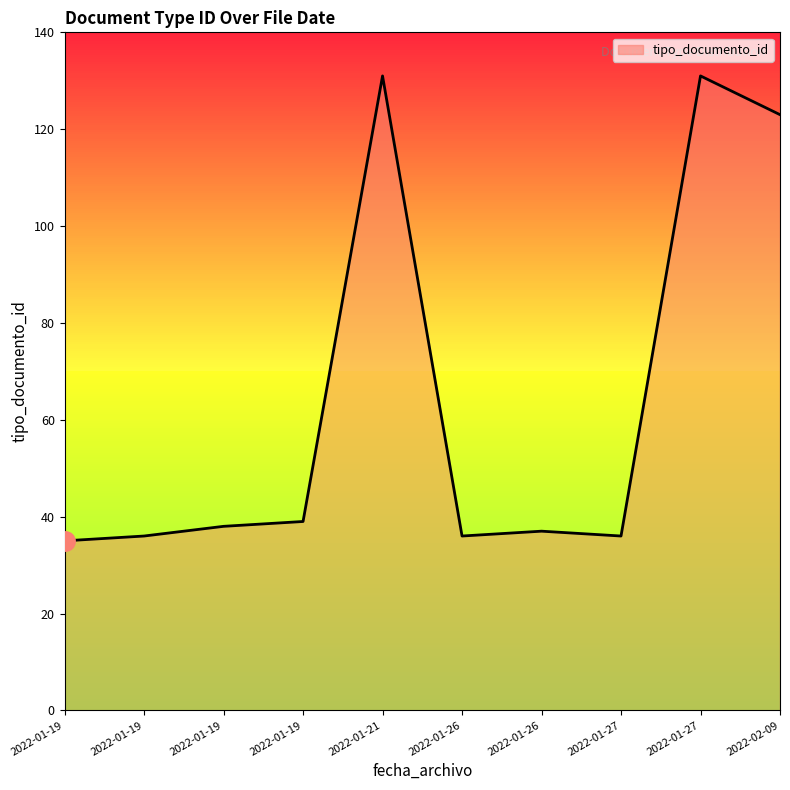

What is the change in value from 2022-01-19 to 2022-01-26?

-2